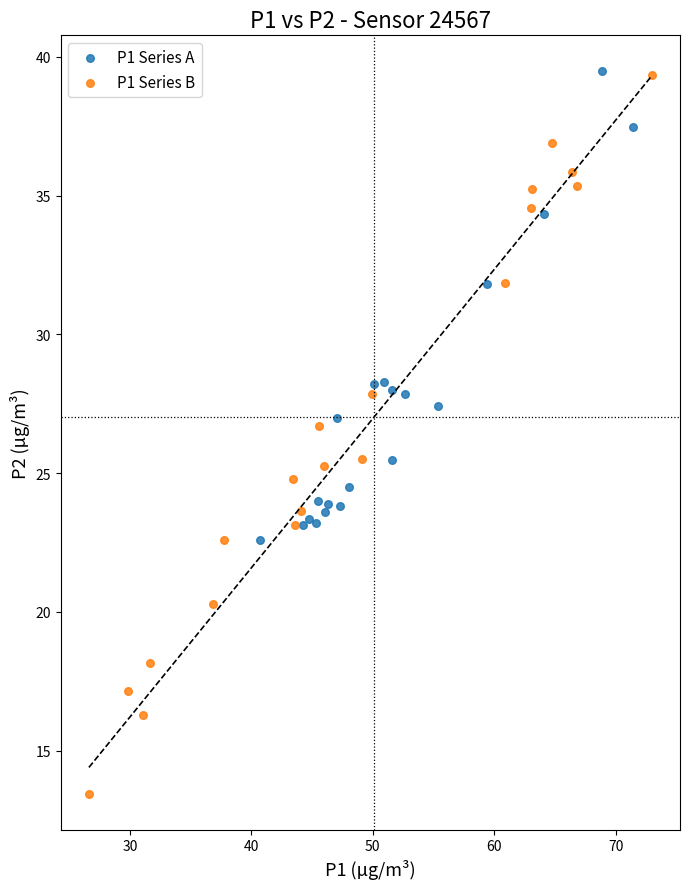

Which series contains the lowest Y value?

P1 Series B